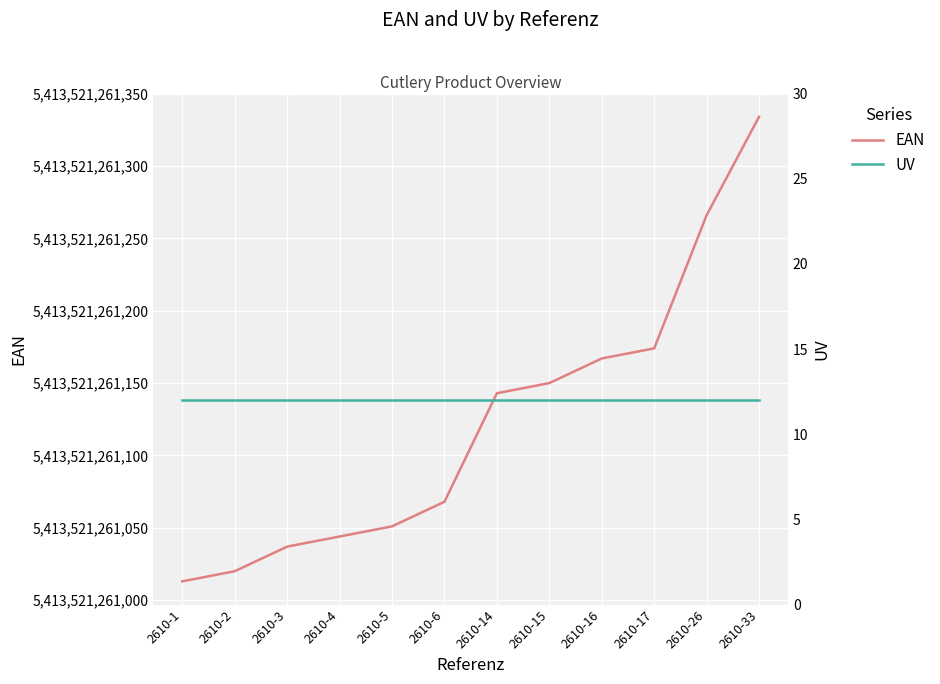

What are all the series names shown in the legend?

EAN, UV